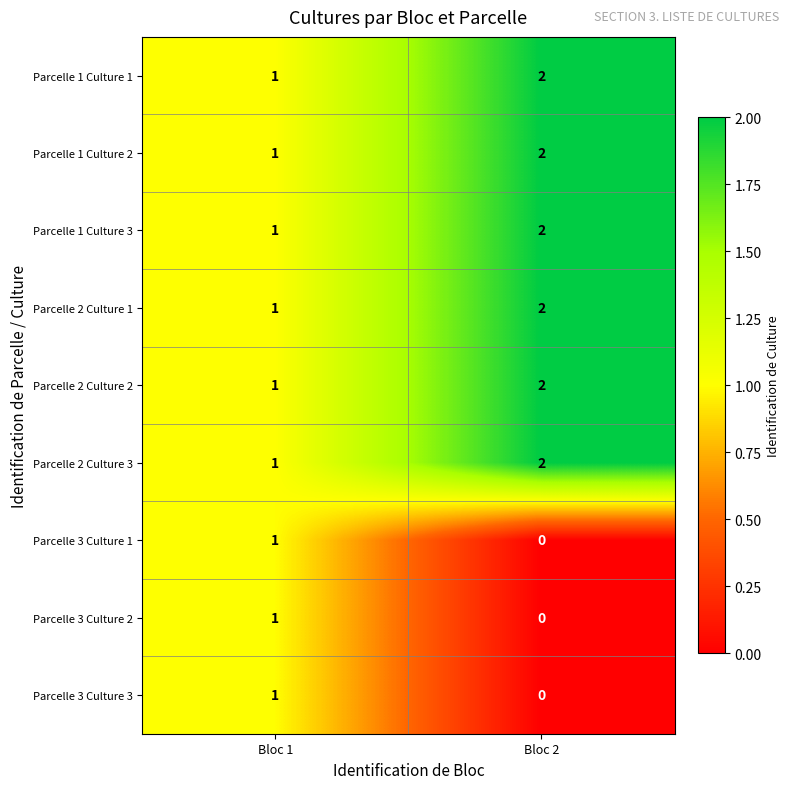

What is the total value across all series at Bloc 1?

9